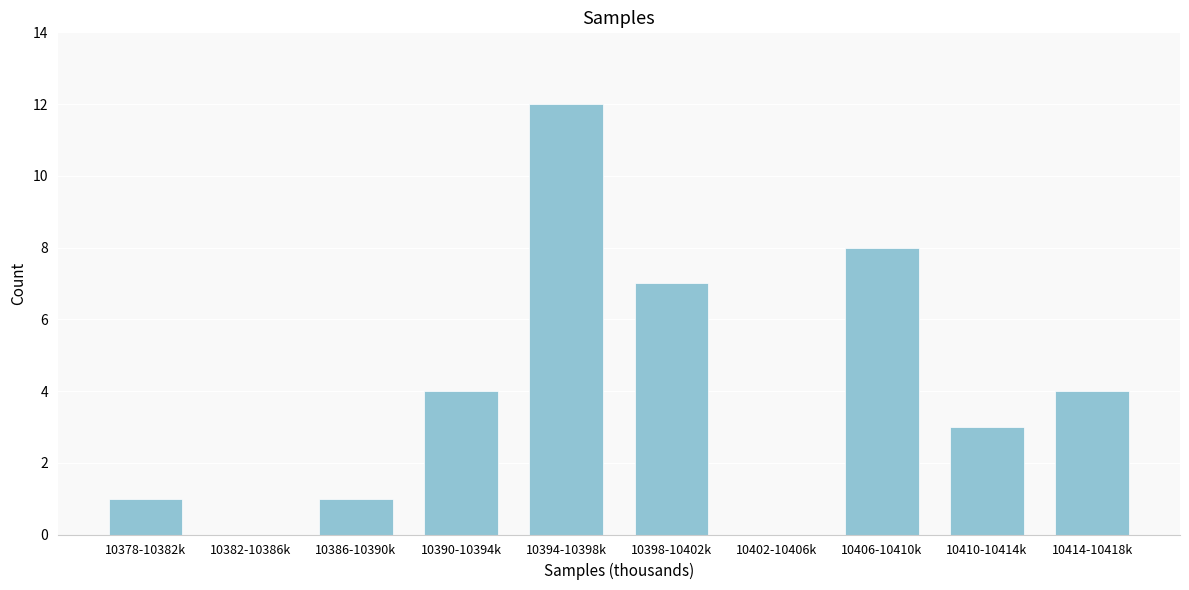

Reading left to right, transcribe all the data shown in this chart.

10378-10382k=1	10382-10386k=0	10386-10390k=1	10390-10394k=4	10394-10398k=12	10398-10402k=7	10402-10406k=0	10406-10410k=8	10410-10414k=3	10414-10418k=4